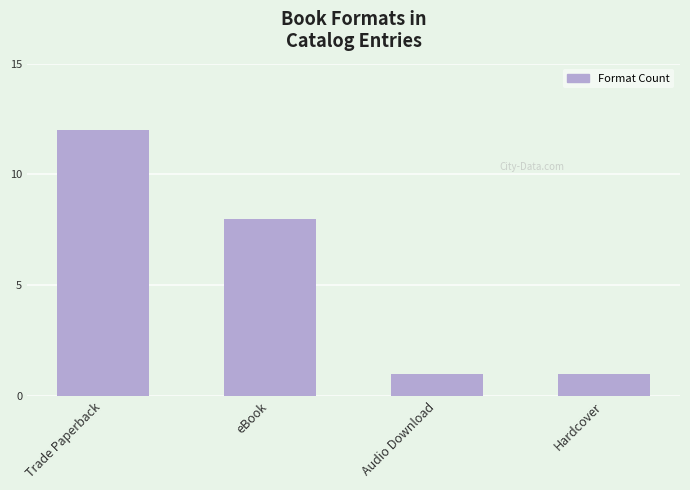

The chart shows a value of 8 at eBook. True or false?

True